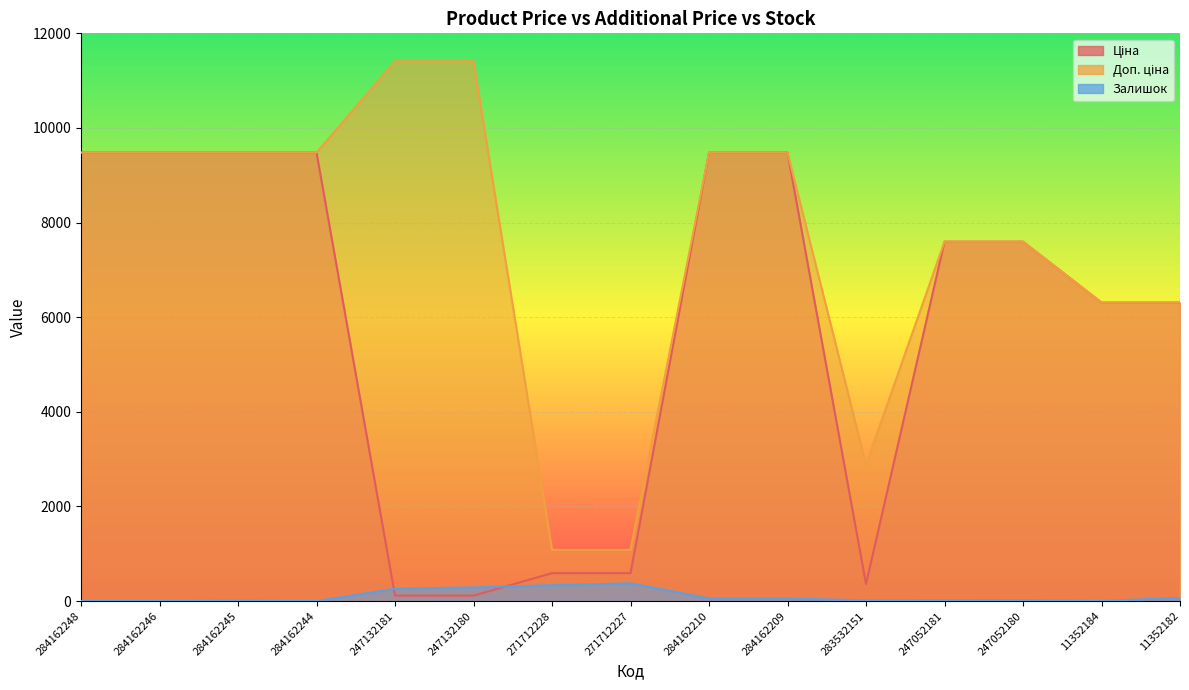

Reading left to right, list all the values displayed in this chart.

Ціна: 284162248=9480.1	284162246=9480.1	284162245=9480.1	284162244=9480.1	247132181=114.1	247132180=114.1	271712228=589.9	271712227=589.9	284162210=9480.1	284162209=9480.1	283532151=359.9	247052181=7596.5	247052180=7596.5	11352184=6308.8	11352182=6308.8
Доп. ціна: 284162248=9480.1	284162246=9480.1	284162245=9480.1	284162244=9480.1	247132181=11410.0	247132180=11410.0	271712228=1081.7	271712227=1081.7	284162210=9480.1	284162209=9480.1	283532151=2878.8	247052181=7596.5	247052180=7596.5	11352184=6308.8	11352182=6308.8
Залишок: 284162248=0.0	284162246=0.0	284162245=8.0	284162244=0.0	247132181=260.0	247132180=288.0	271712228=334.0	271712227=374.0	284162210=56.0	284162209=53.0	283532151=15.0	247052181=20.0	247052180=21.0	11352184=3.0	11352182=67.0